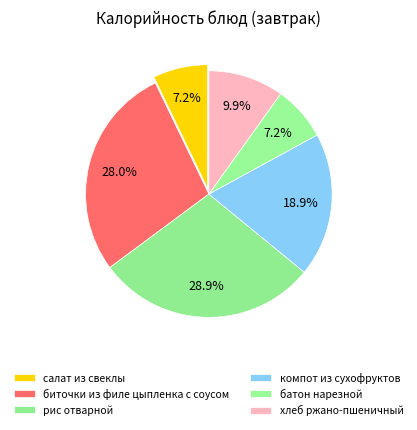

What percentage do хлеб ржано-пшеничный and салат из свеклы together represent?

17.0%